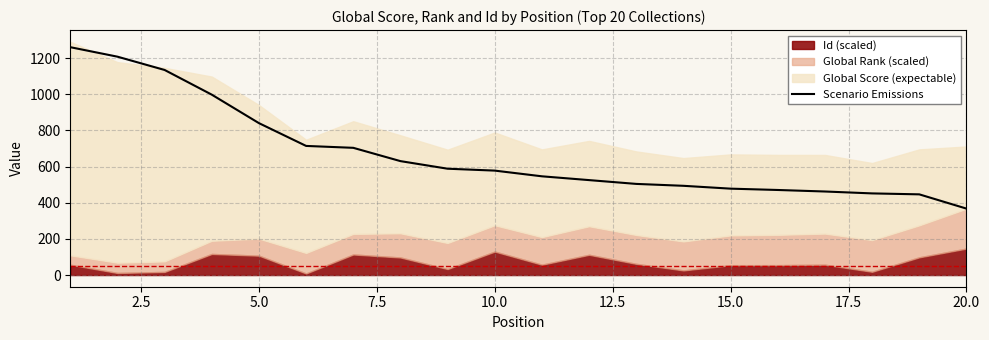

What is the sum of all values?

13395.9